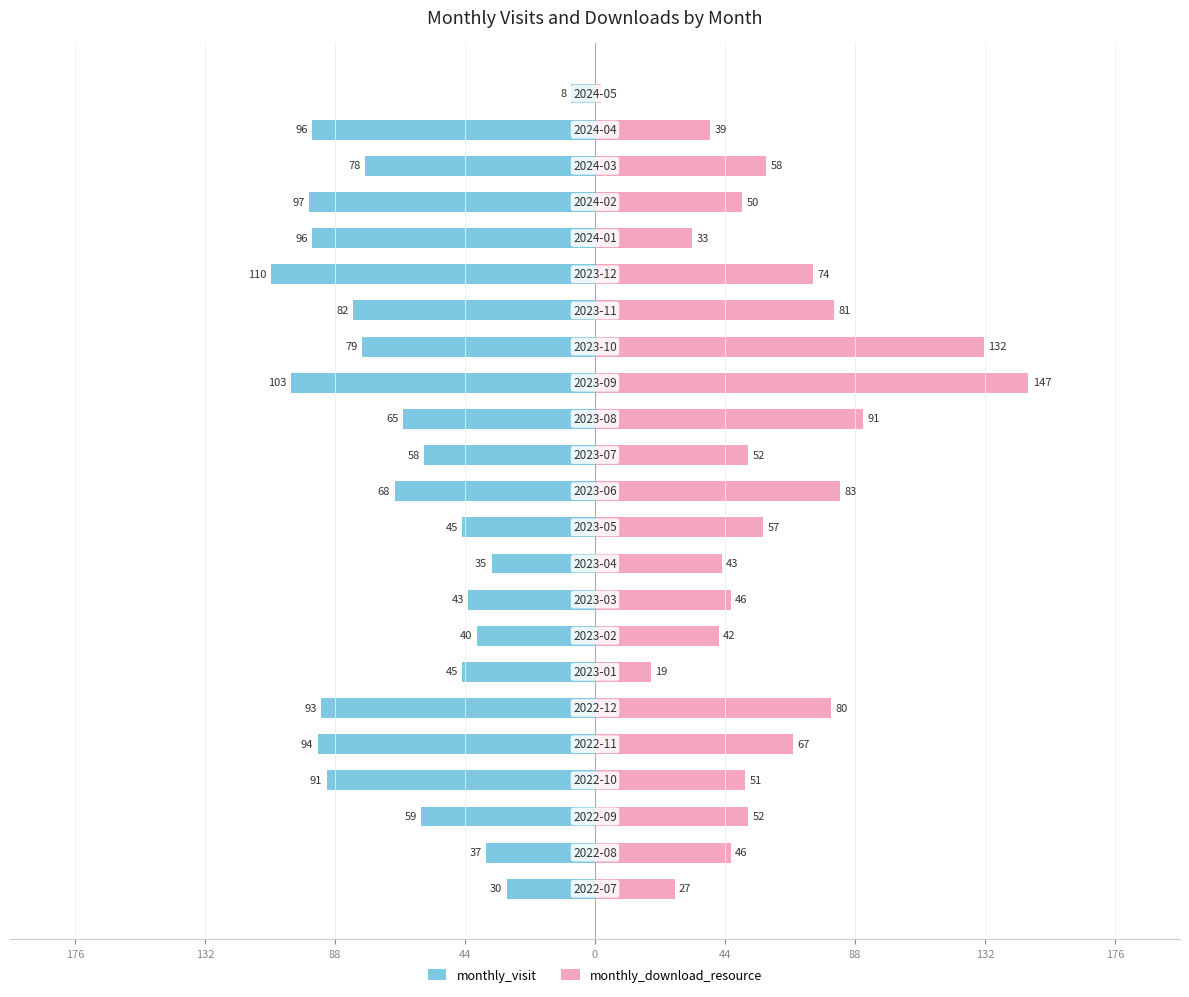

How many groups of bars are there?

23